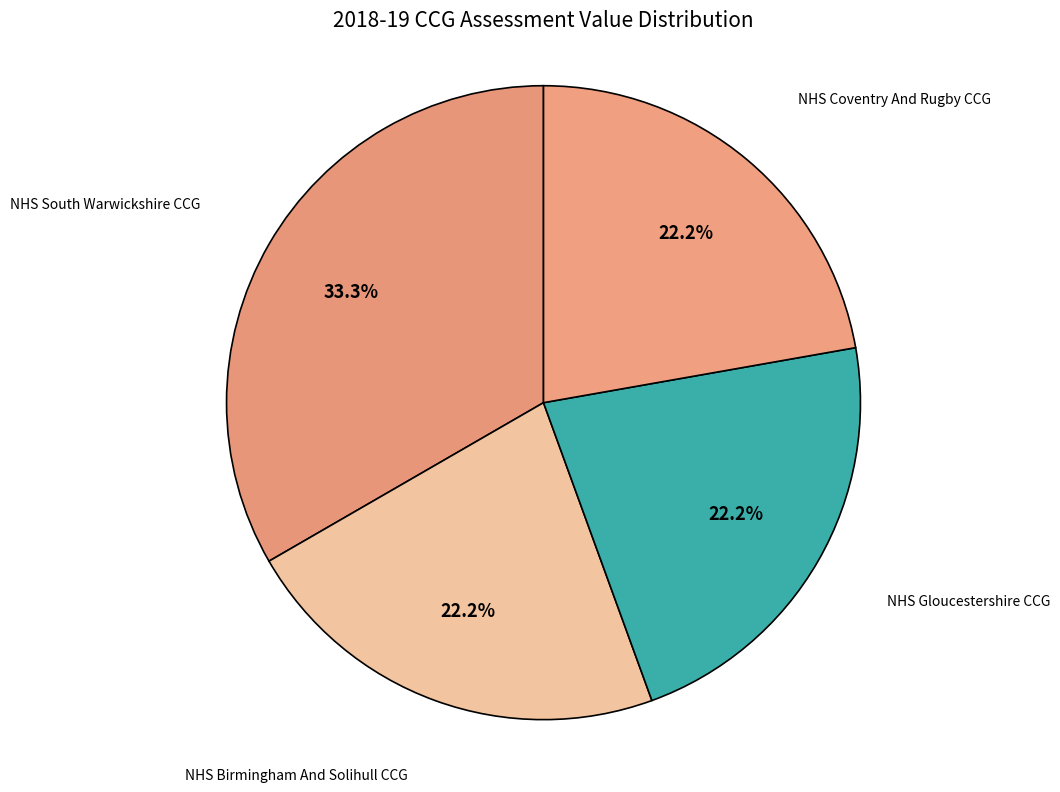

How many segments does this pie chart have?

4